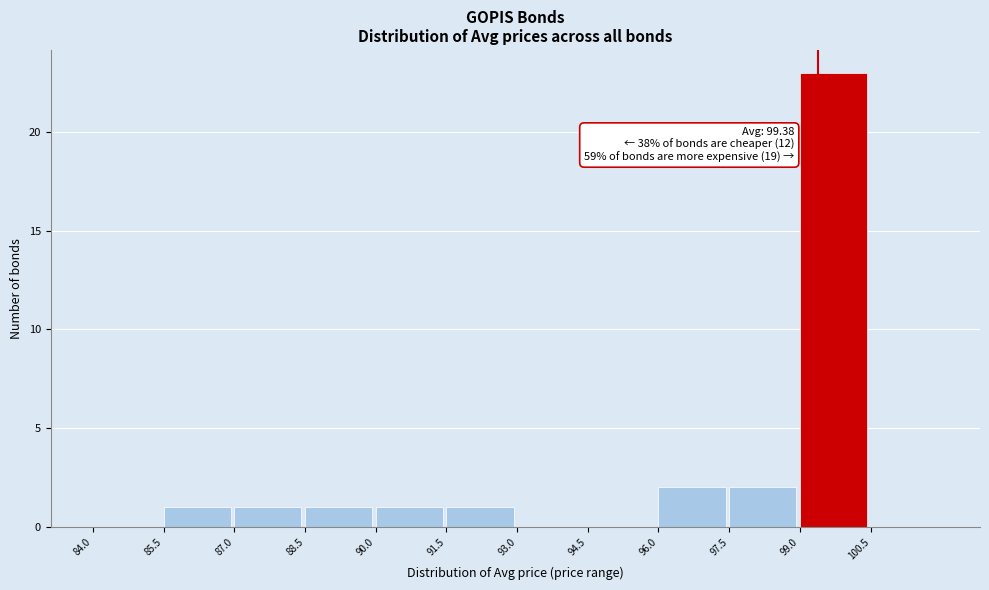

Which range on the x-axis has the tallest bar?

99.0 to 100.5